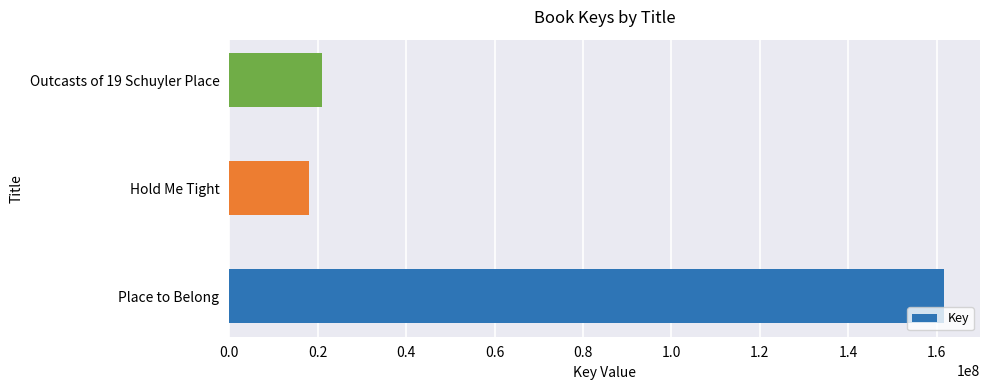

List the labels in order of value, largest first.

Place to Belong, Outcasts of 19 Schuyler Place, Hold Me Tight